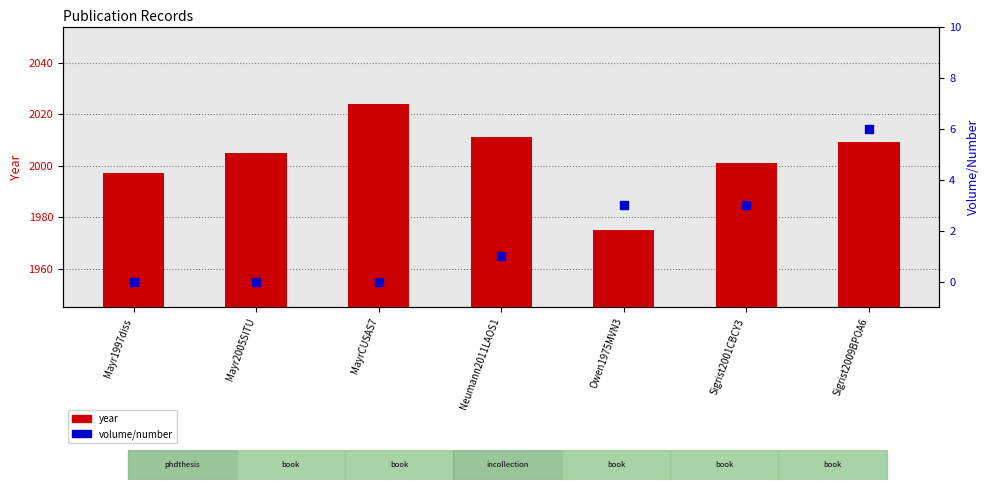

Which series reaches the maximum Y coordinate?

year